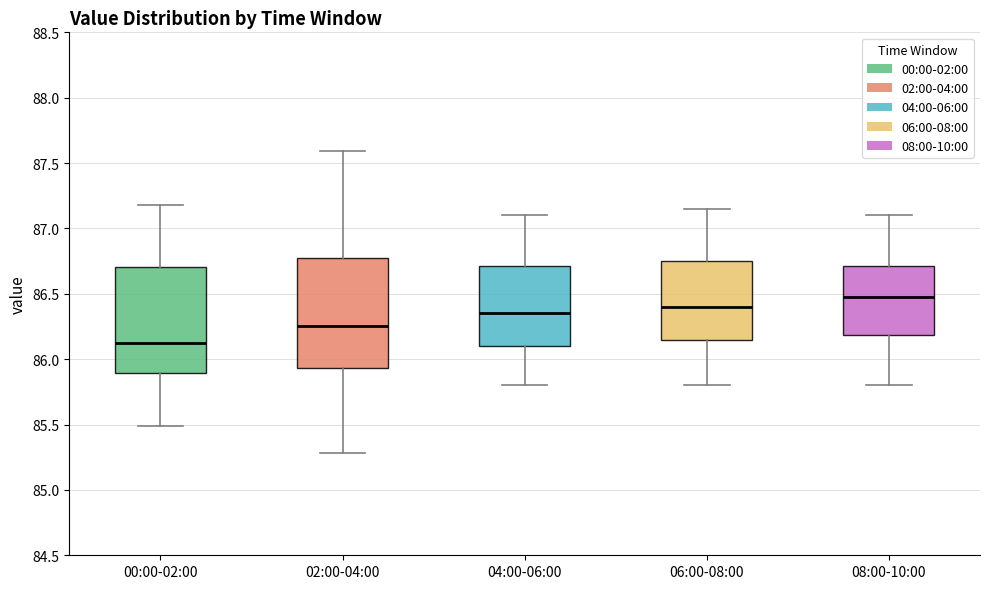

Reading left to right, transcribe this box plot: for each box, give where its median line is, the range the box spans, and where its two whiskers end, as read against the y-axis. The values are not printed on the chart, so give them approximately, as read against the axis.

00:00-02:00: median 86.15, box 85.90 to 86.70, whiskers 85.50 to 87.20
02:00-04:00: median 86.25, box 85.95 to 86.80, whiskers 85.30 to 87.60
04:00-06:00: median 86.35, box 86.10 to 86.70, whiskers 85.80 to 87.10
06:00-08:00: median 86.40, box 86.15 to 86.75, whiskers 85.80 to 87.15
08:00-10:00: median 86.50, box 86.20 to 86.70, whiskers 85.80 to 87.10